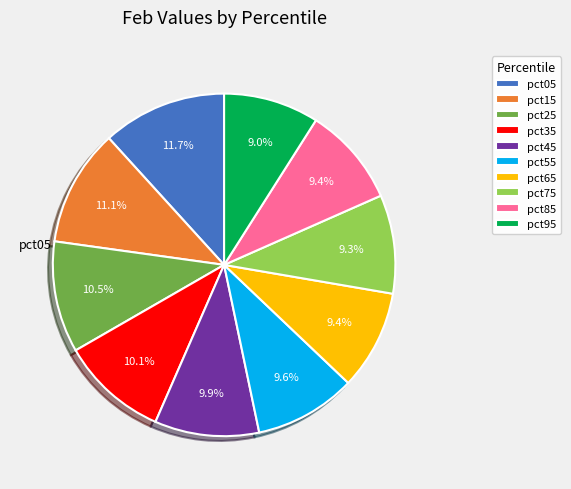

Do pct85 and pct65 together represent more than half of the pie?

No